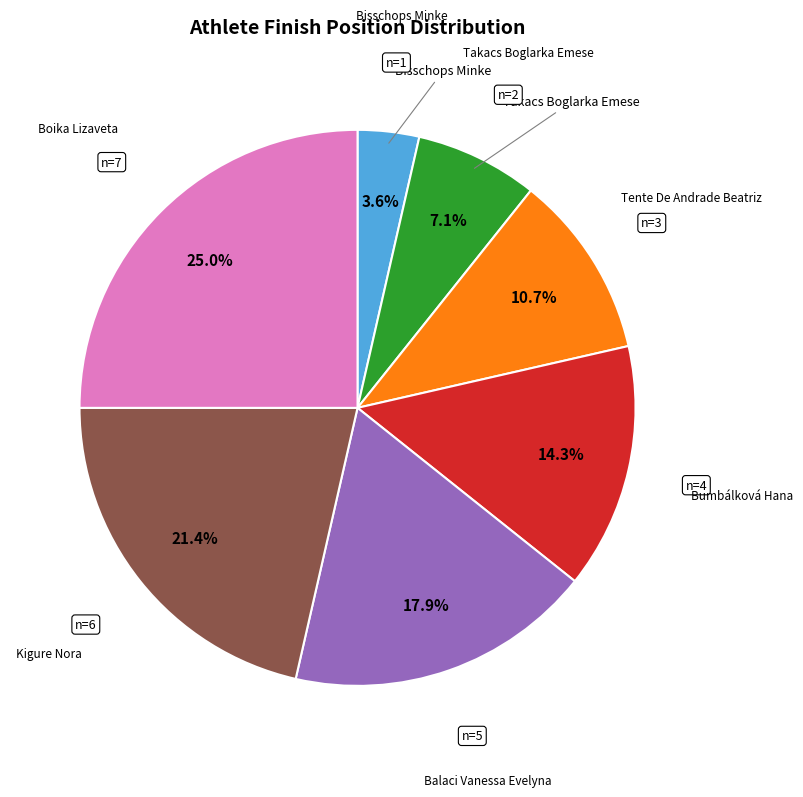

Combined, what portion of the pie is Boika Lizaveta and Kigure Nora?

46.4%